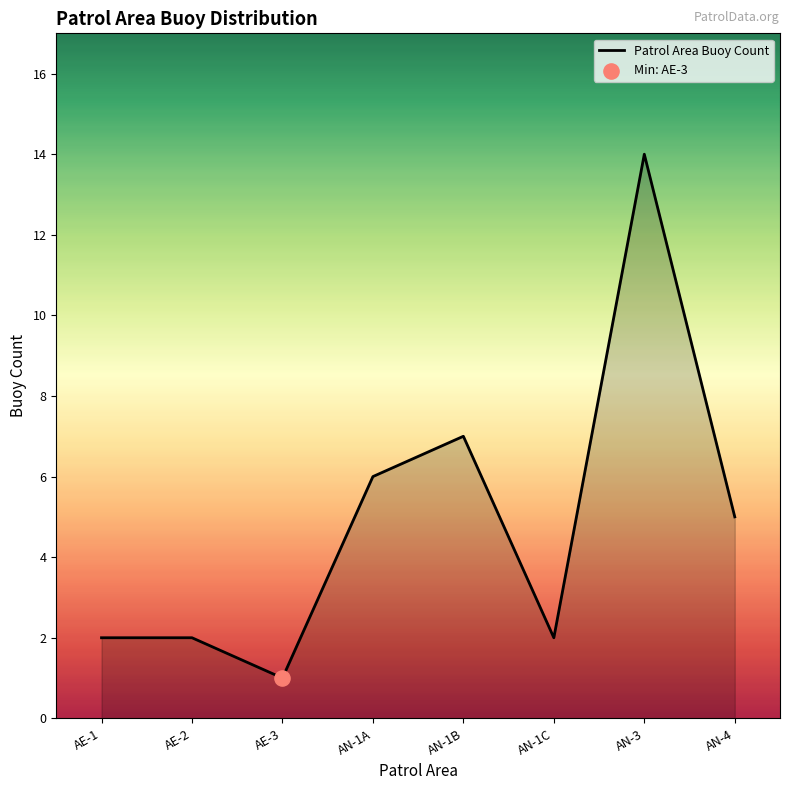

What is the change in value from AN-1A to AN-3?

+8